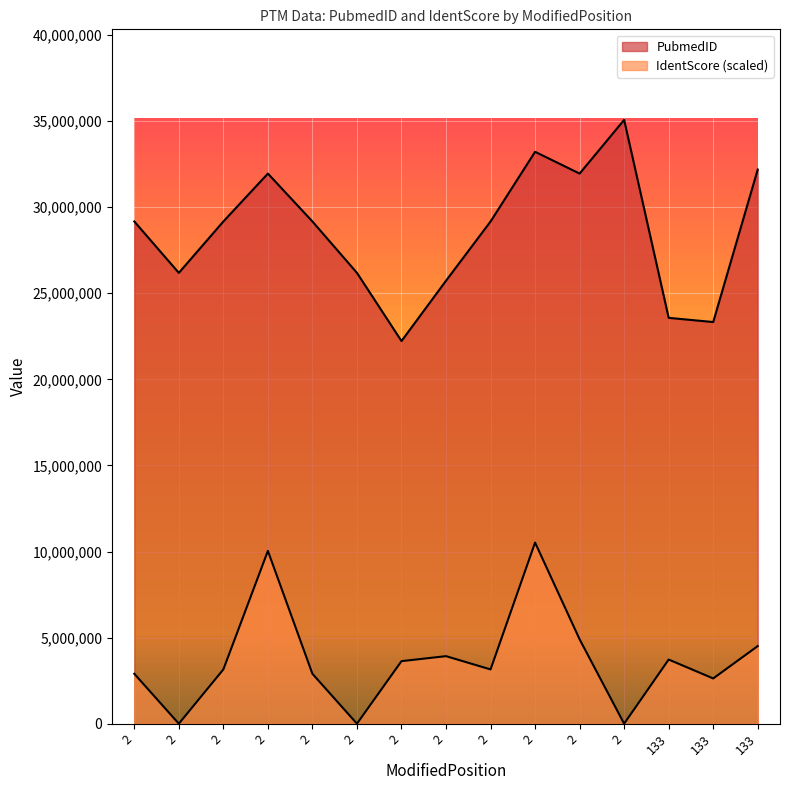

What is the difference between the highest and lowest values at 2?

26269994.1